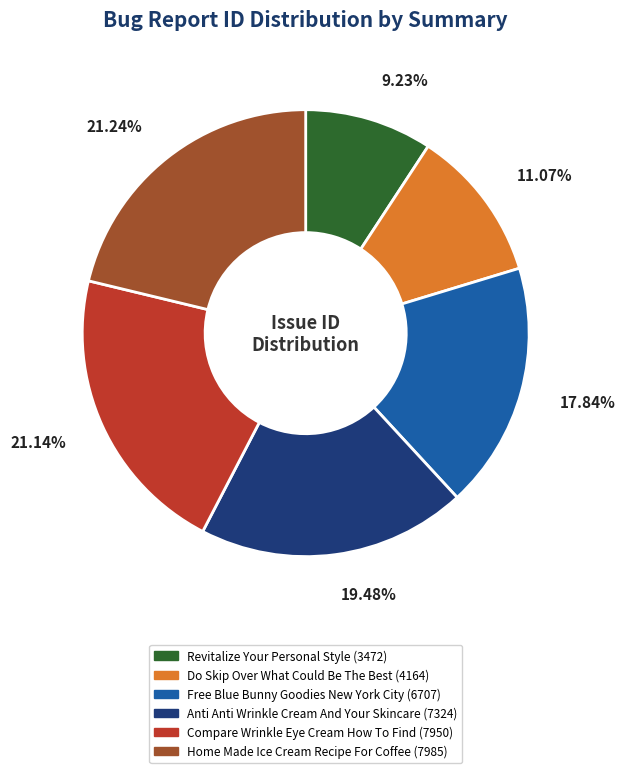

To the nearest percent, what is the average slice percentage?

17%